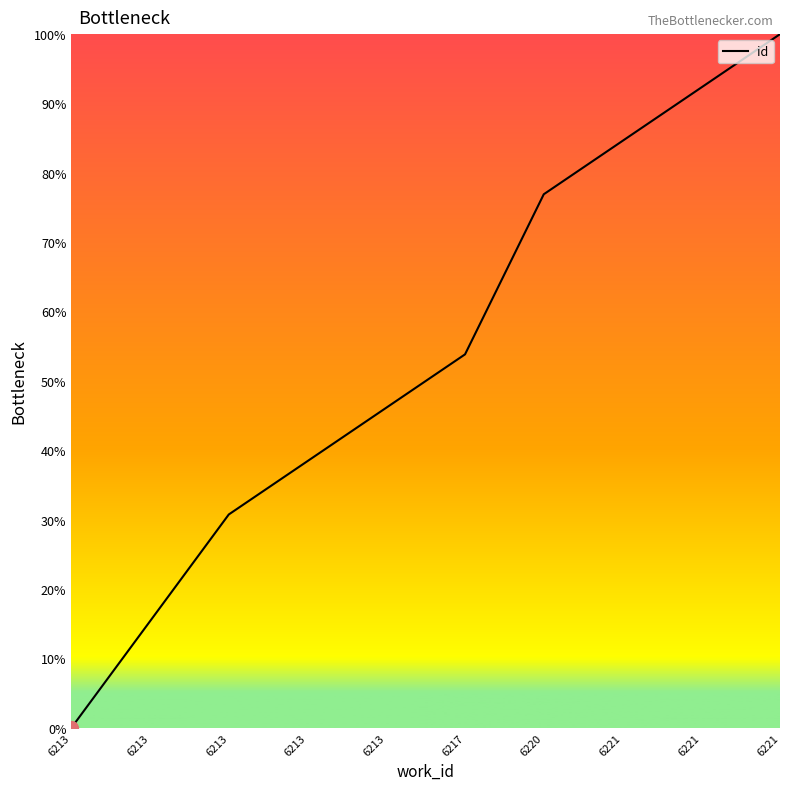

Reading right to left, what are all the values shown in this chart?

100.0	92.3	84.6	76.9	53.8	46.2	38.5	30.8	15.4	0.0